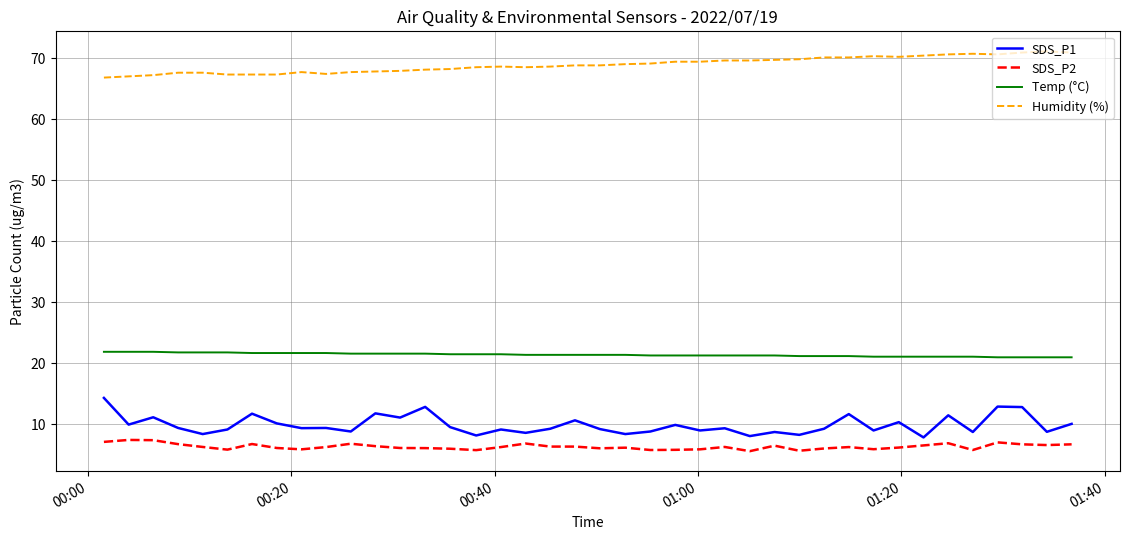

What is the minimum value shown in the chart?

5.6